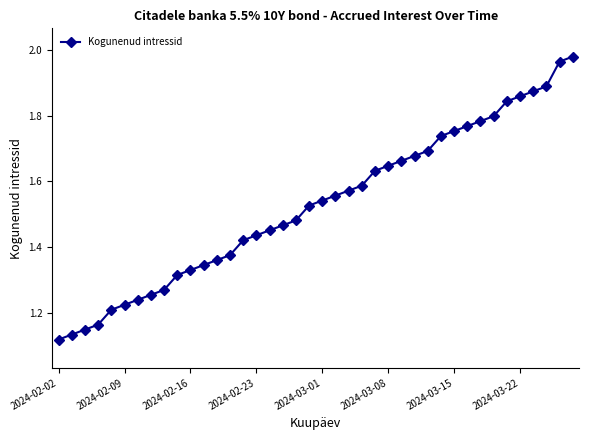

What is the sum of all values?

61.1